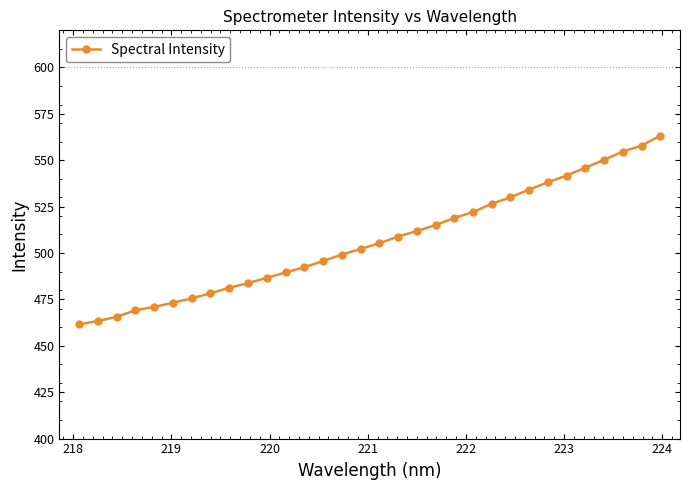

What is the value of the 5th point from the left?

471.0